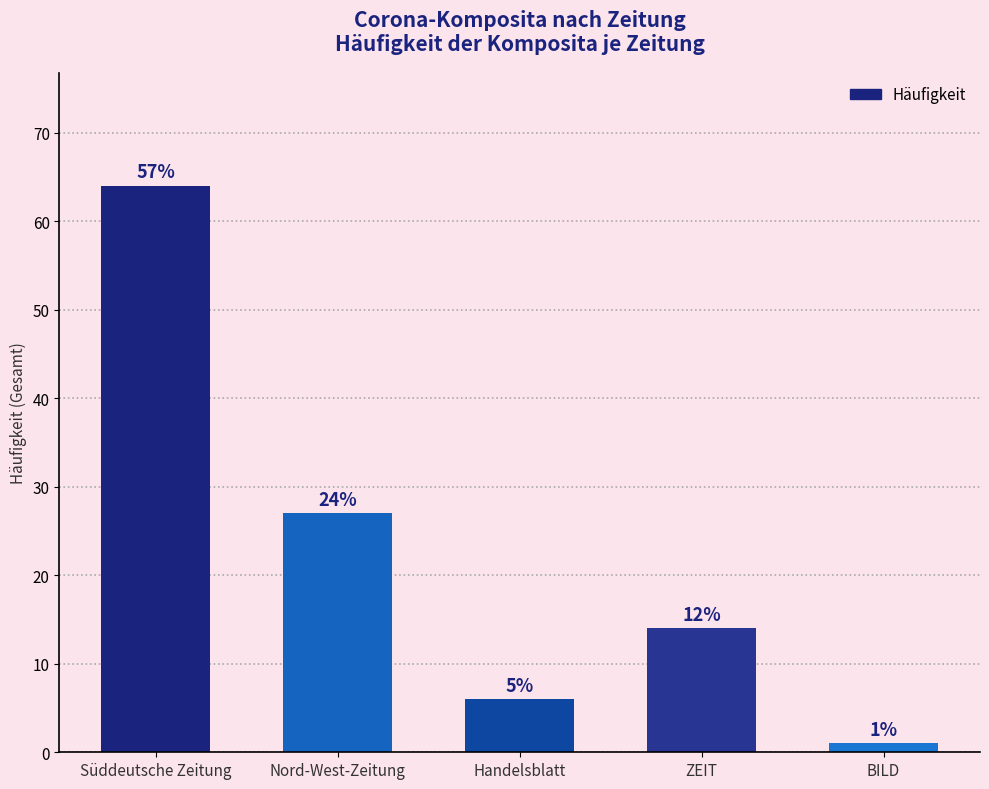

Does the chart contain any negative values?

No